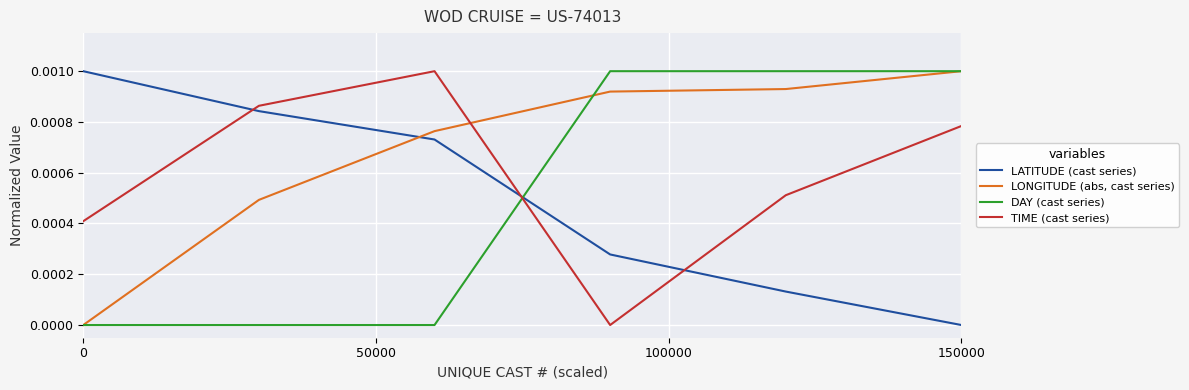

Does the chart have visible grid lines?

Yes